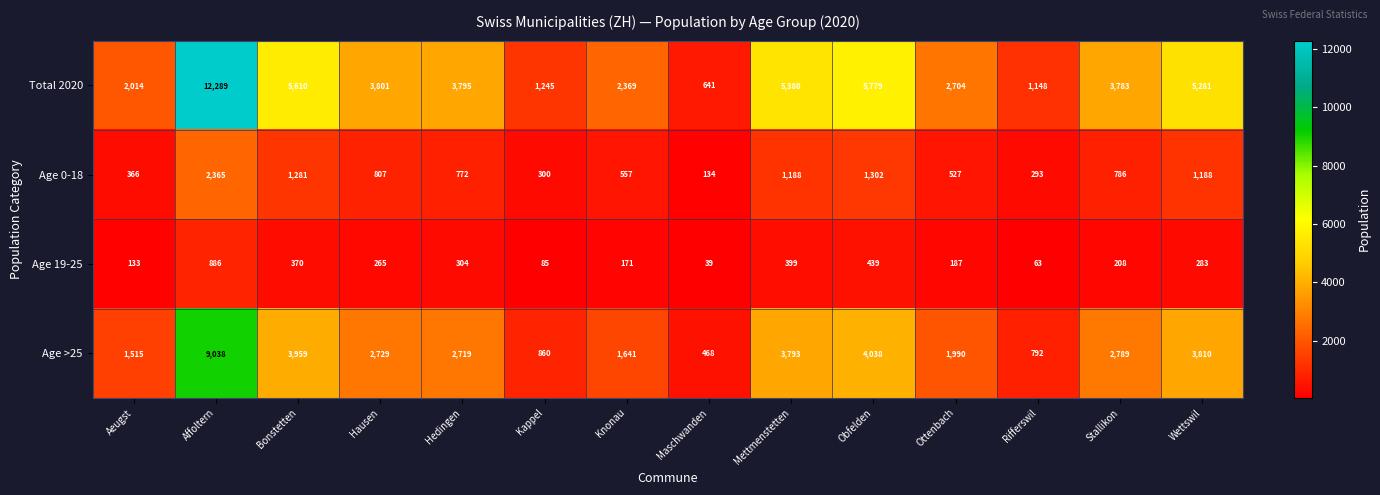

What value does the Age 0-18 series have at Kappel, to the nearest 50?

300